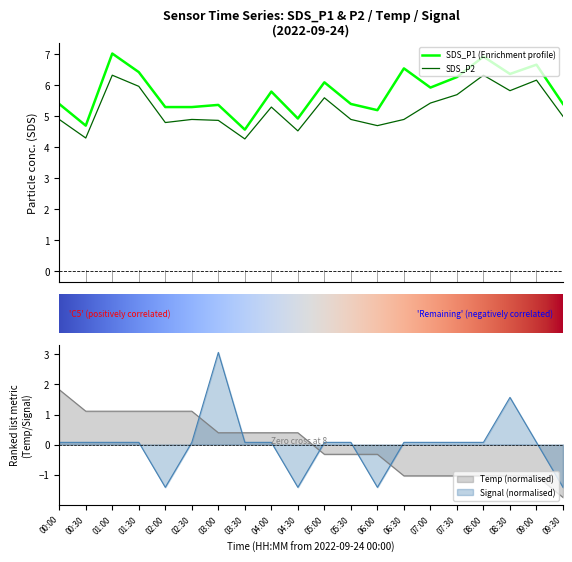

What is the value of the Signal point at the 11th from the left?

0.1